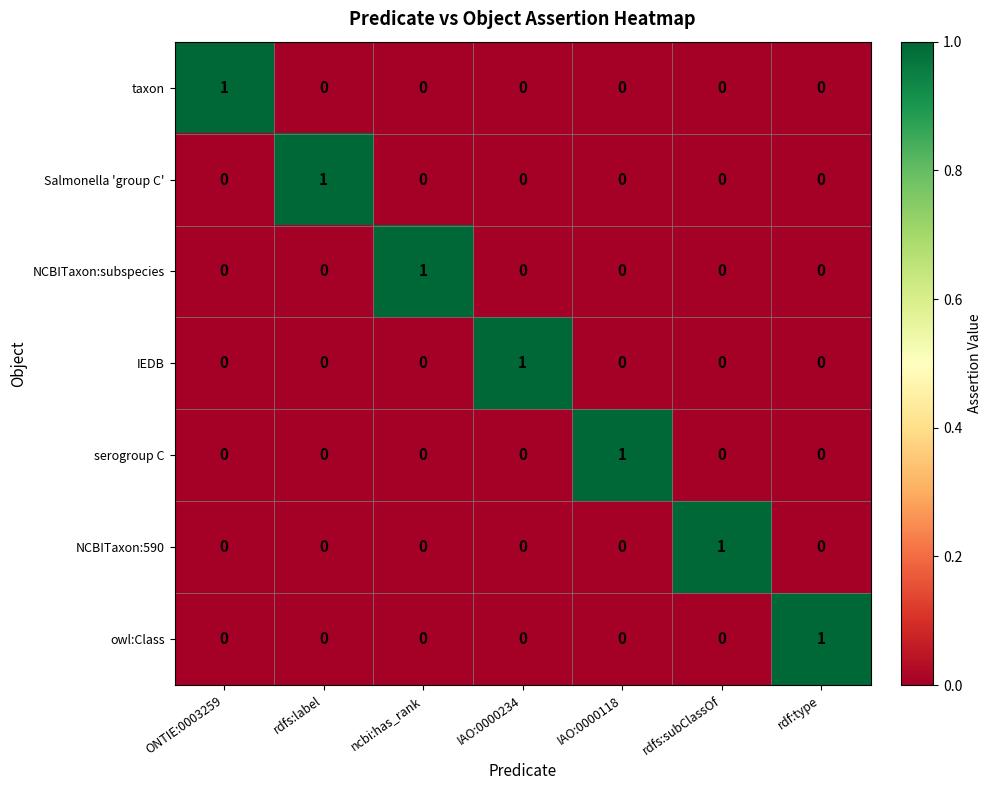

How many NCBITaxon:590 values are between 0 and 1?

7